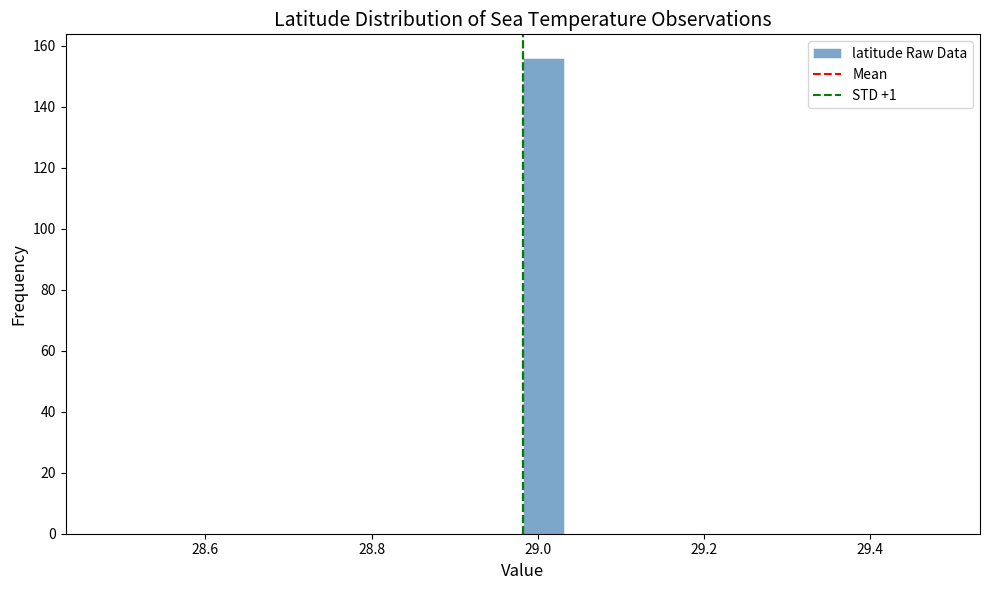

Around what value on the x-axis is the tallest bar? Give the approximate position of its centre, as read against the axis.

29.00